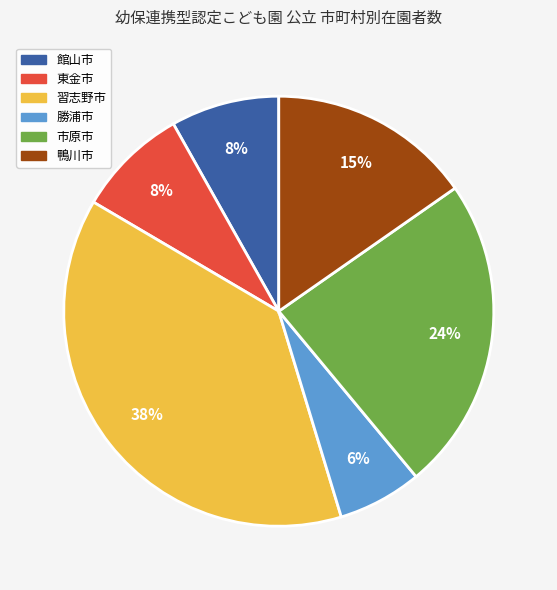

Does any single category account for the majority?

No